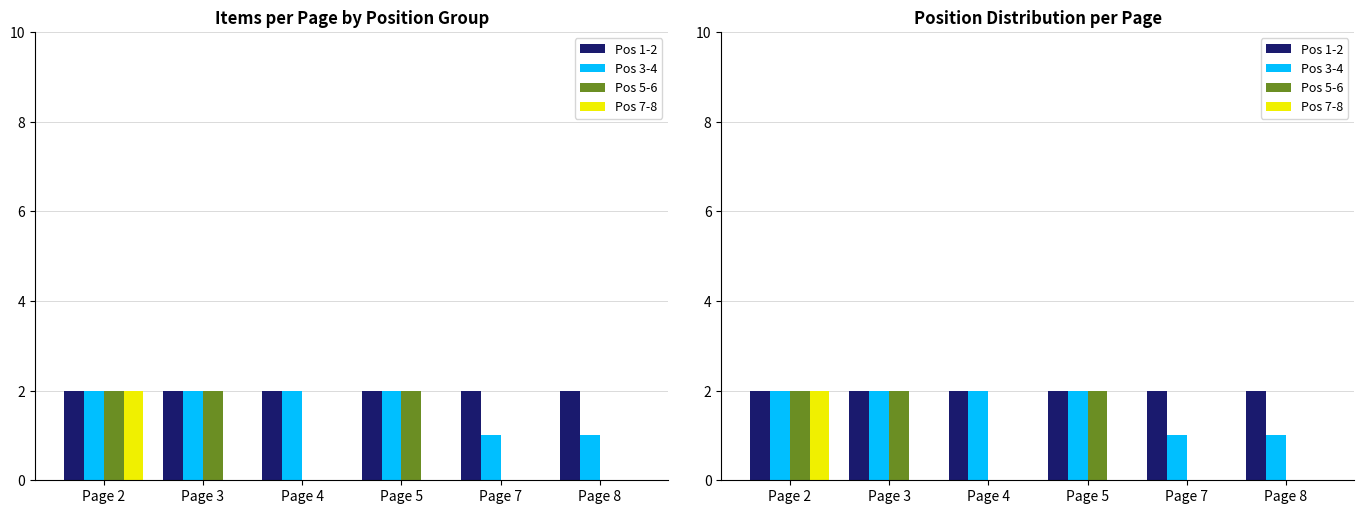

Rank the series at Page 3 from highest to lowest value.

Pos 1-2, Pos 3-4, Pos 5-6, Pos 7-8